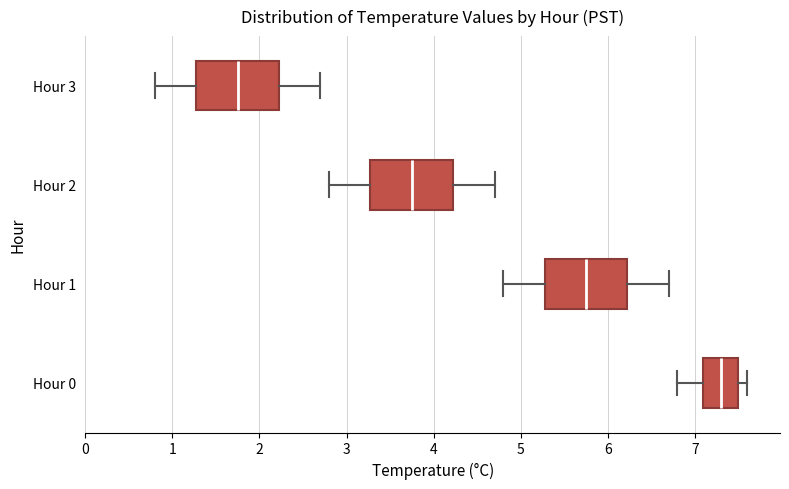

Reading bottom to top, transcribe this box plot: for each box, give where its median line is, the range the box spans, and where its two whiskers end, as read against the x-axis. The values are not printed on the chart, so give them approximately, as read against the axis.

Hour 0: median 7.3, box 7.1 to 7.5, whiskers 6.8 to 7.6
Hour 1: median 5.8, box 5.3 to 6.2, whiskers 4.8 to 6.7
Hour 2: median 3.8, box 3.3 to 4.2, whiskers 2.8 to 4.7
Hour 3: median 1.8, box 1.3 to 2.2, whiskers 0.8 to 2.7